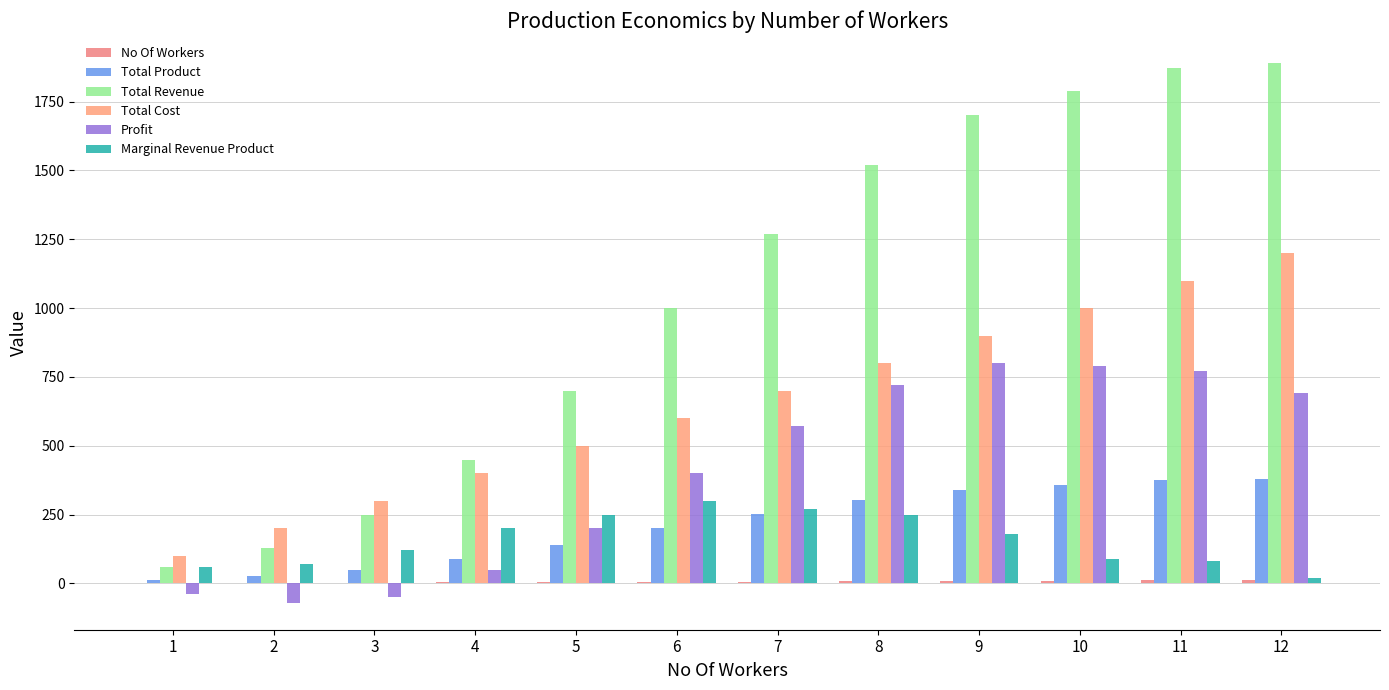

Is it true that Total Cost equals 1565 at 9?

False